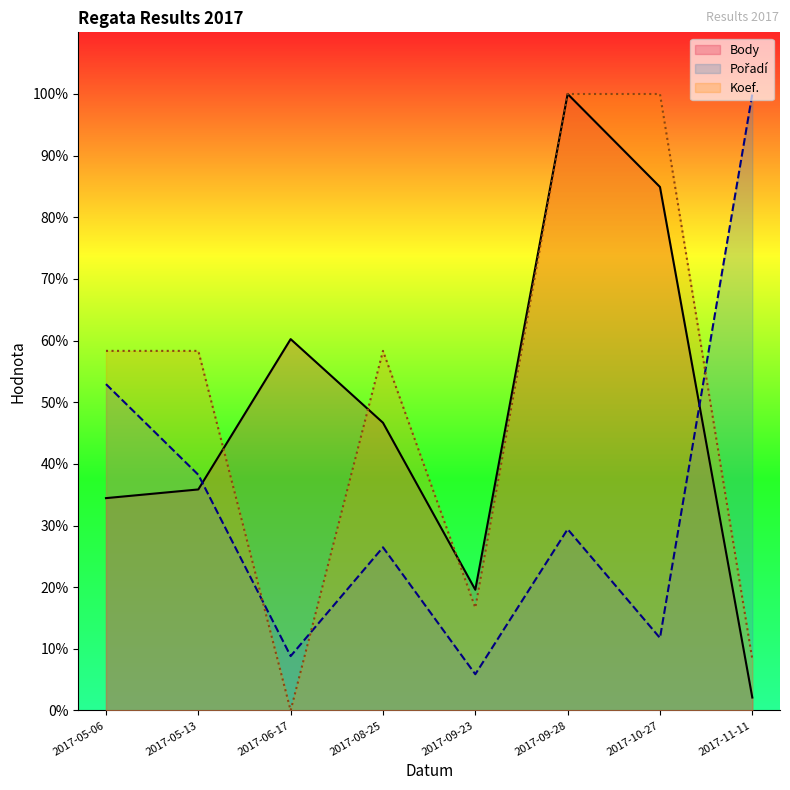

True or false: Body has a value of 105.4 at 2017-06-17.

False